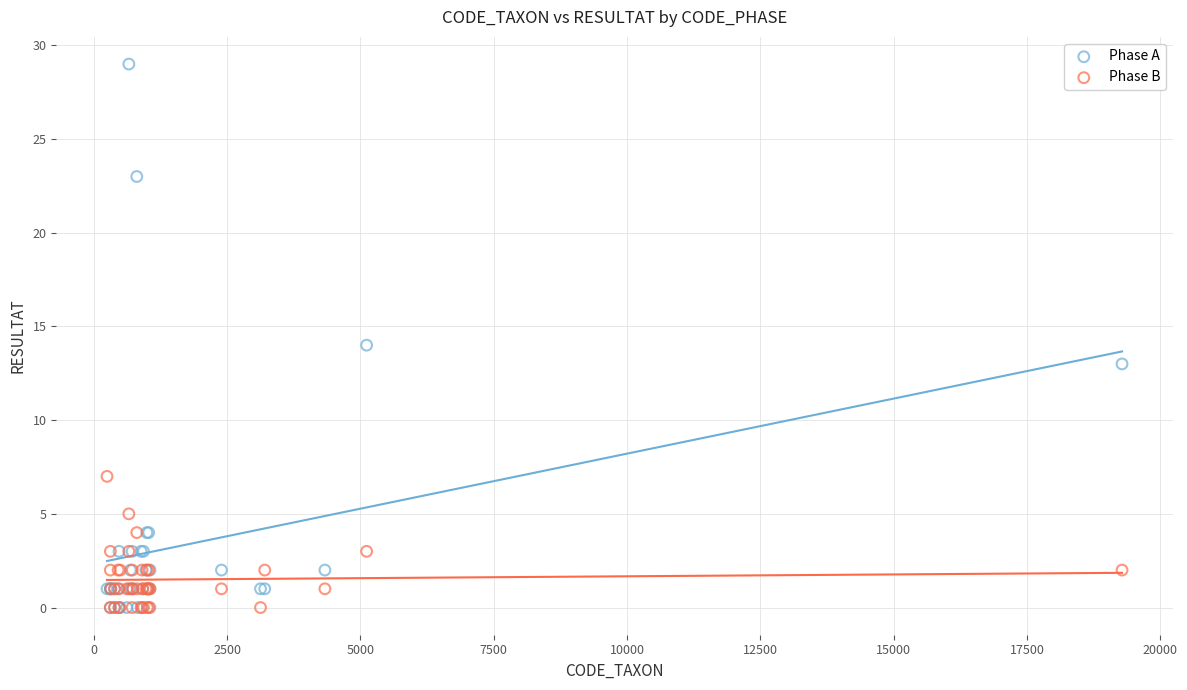

What are all the series names shown in the legend?

Phase A, Phase B